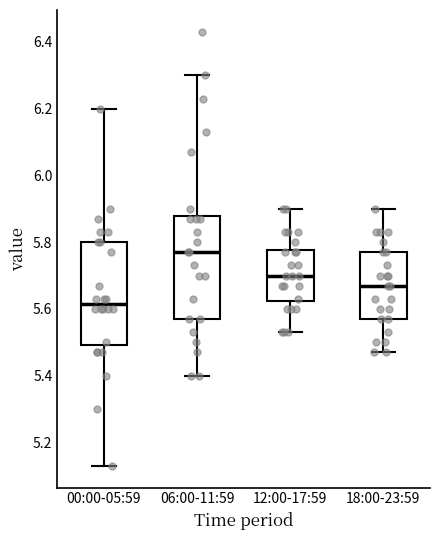

Which box's median line is the highest?

06:00-11:59